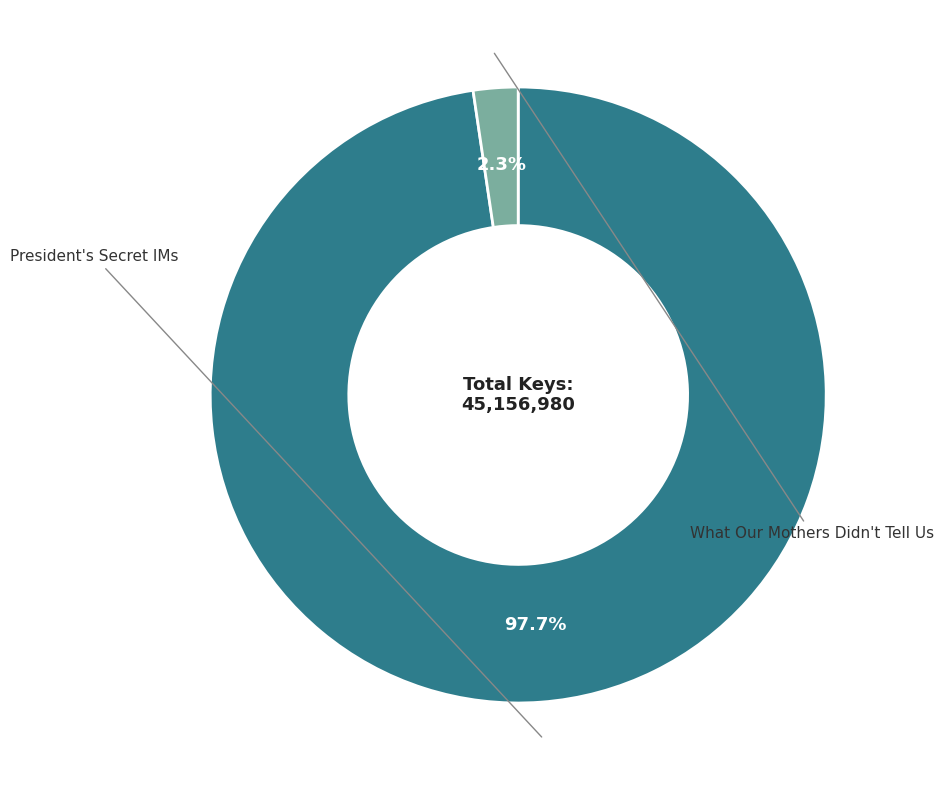

Is there a majority slice in this chart?

Yes